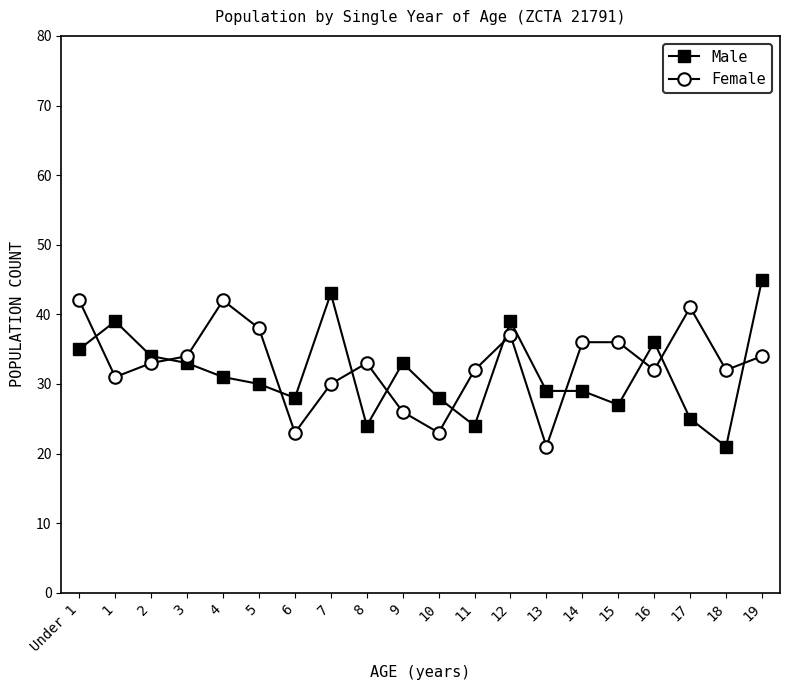

Where does the Male series first go above 31?

Under 1